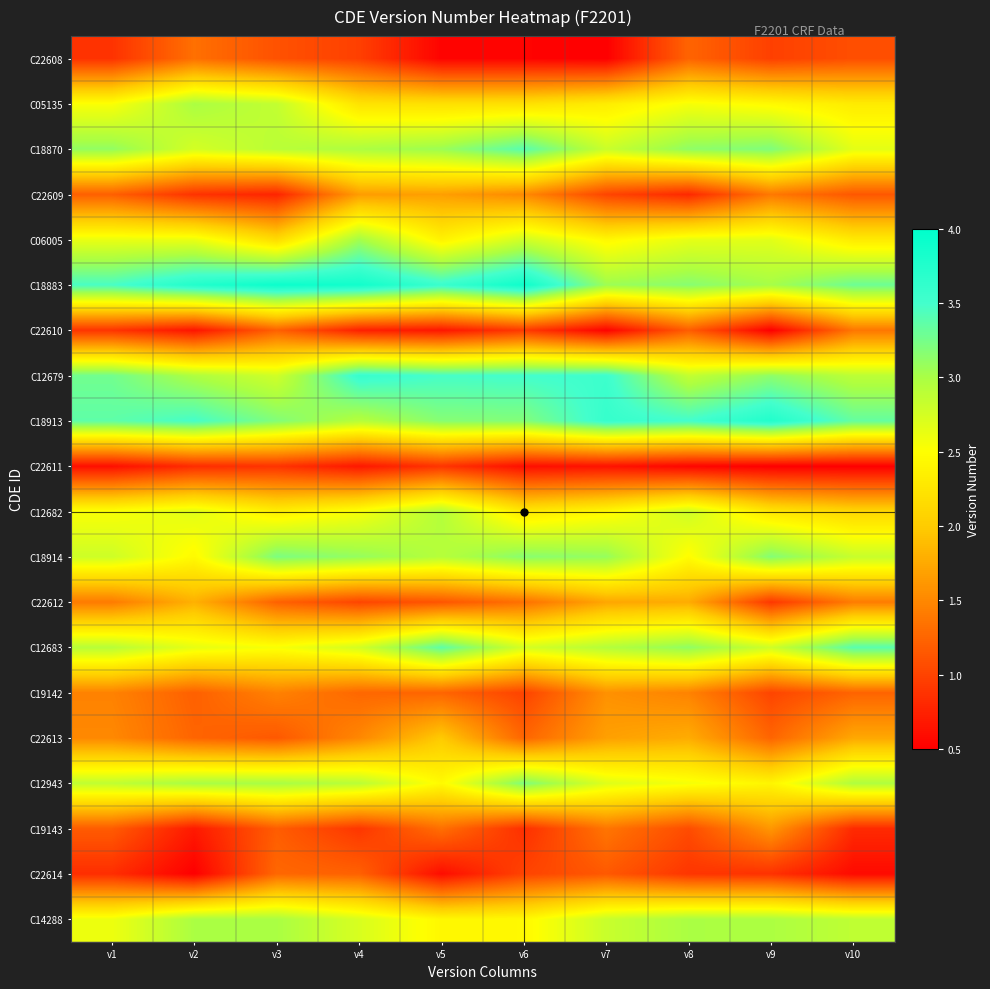

What is the spread (max minus min) of values at v6?

3.4